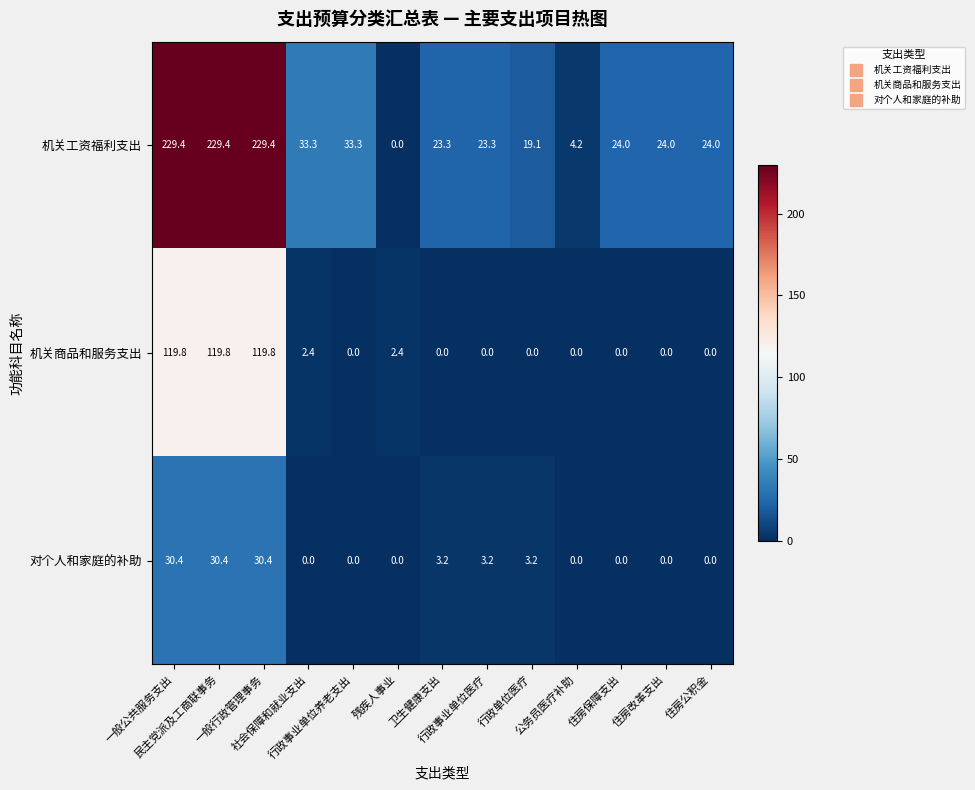

At how many categories does at least one series exceed 71?

3